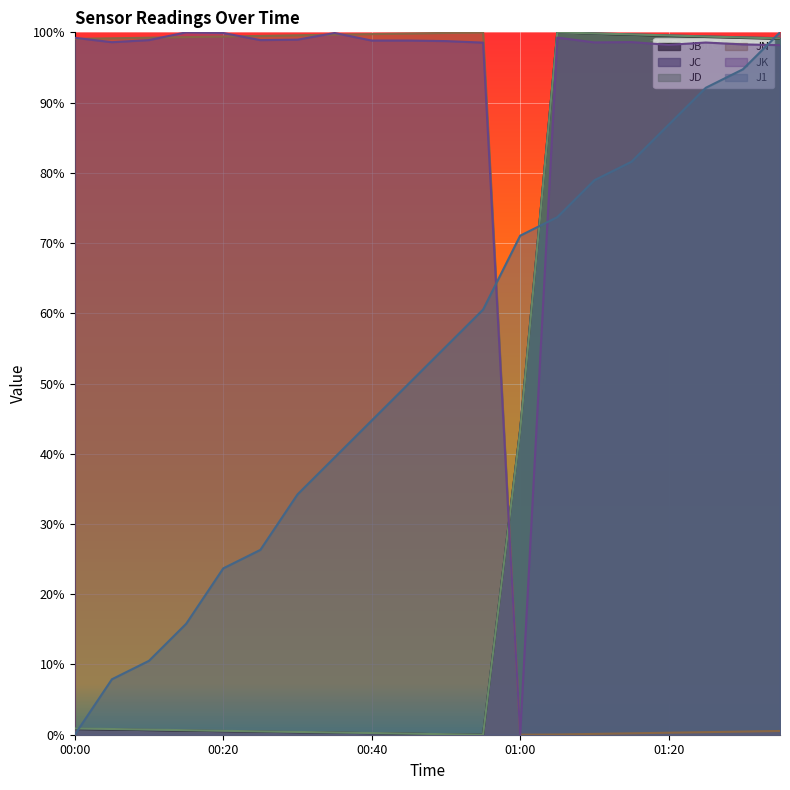

Which category has the highest value across all series?

01:05